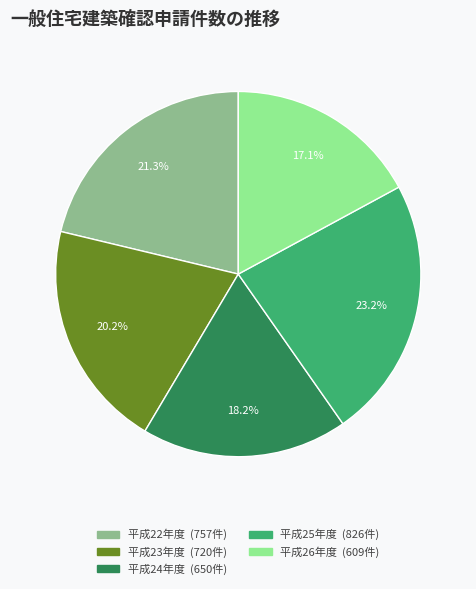

Between 平成22年度 and 平成25年度, which is larger?

平成25年度